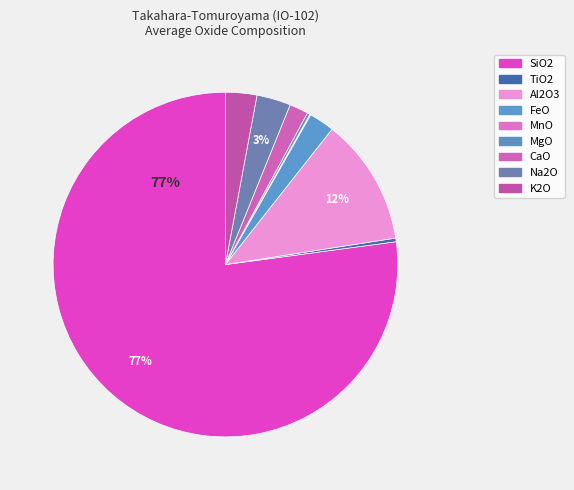

Which slice is the smallest?

MnO